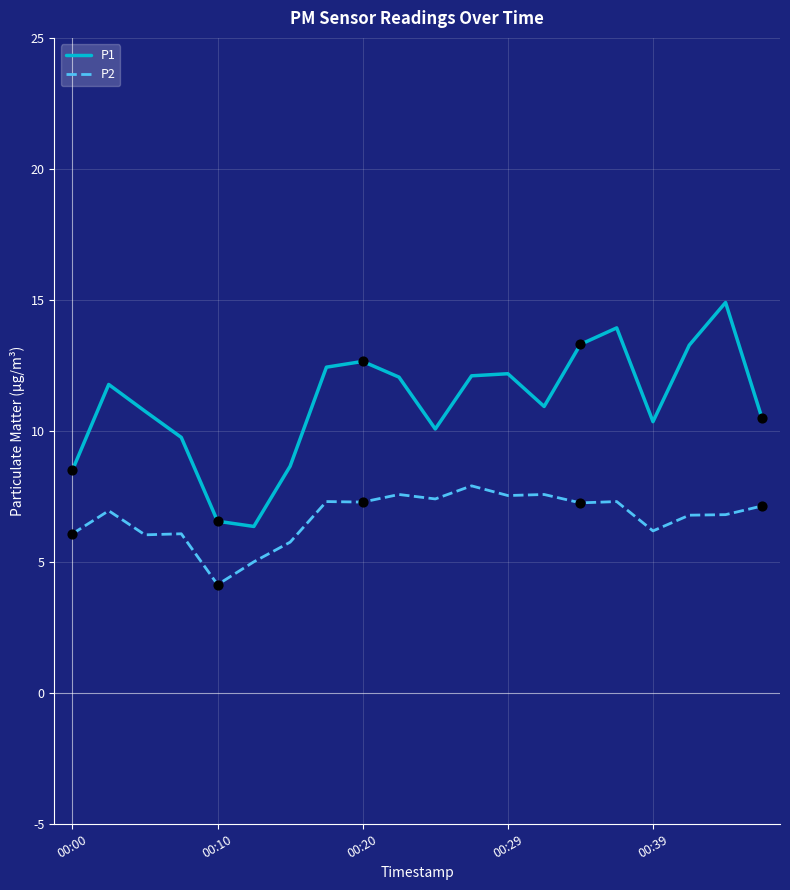

Which series has the largest range (max minus min)?

P1